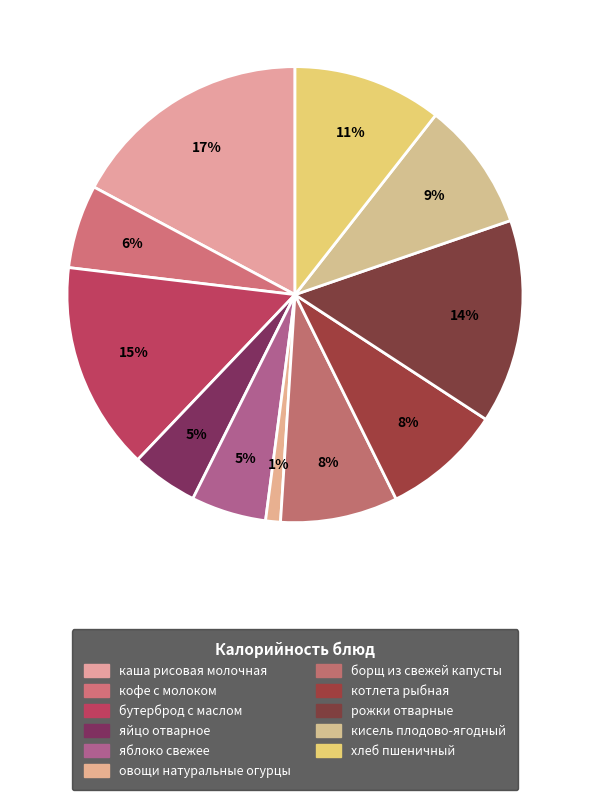

Does any single category account for the majority?

No